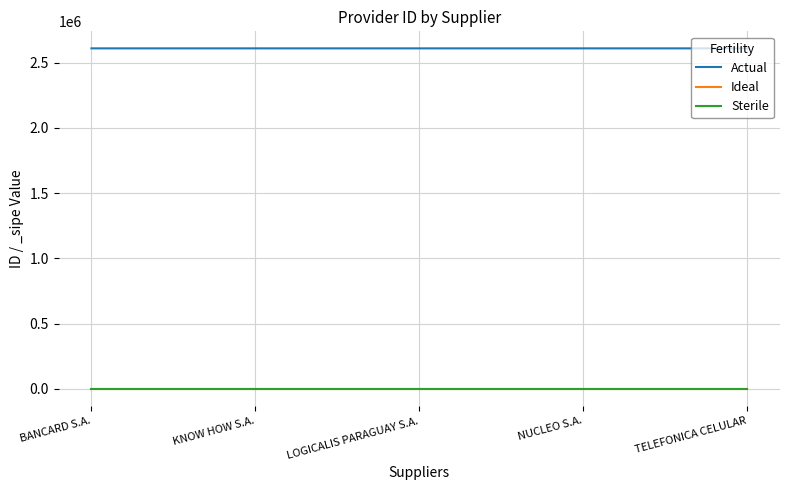

Is this an area chart (filled region under the line)?

No